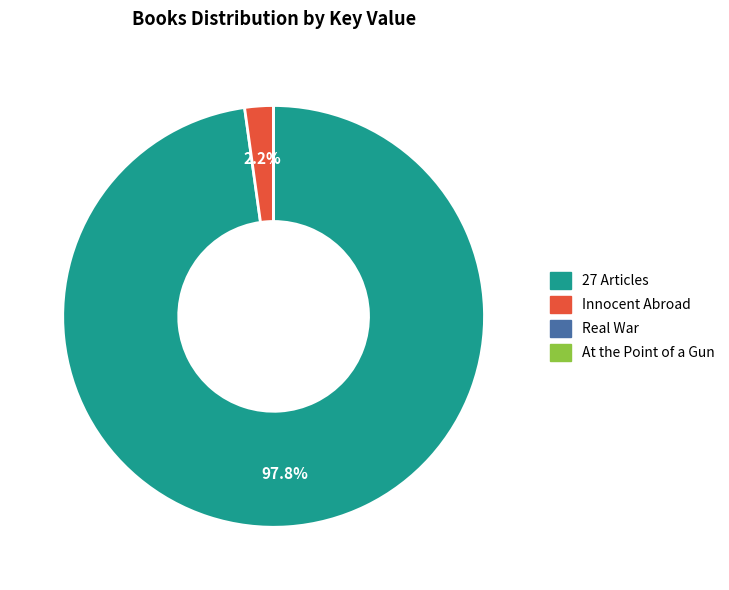

Between Innocent Abroad and 27 Articles, which is larger?

27 Articles